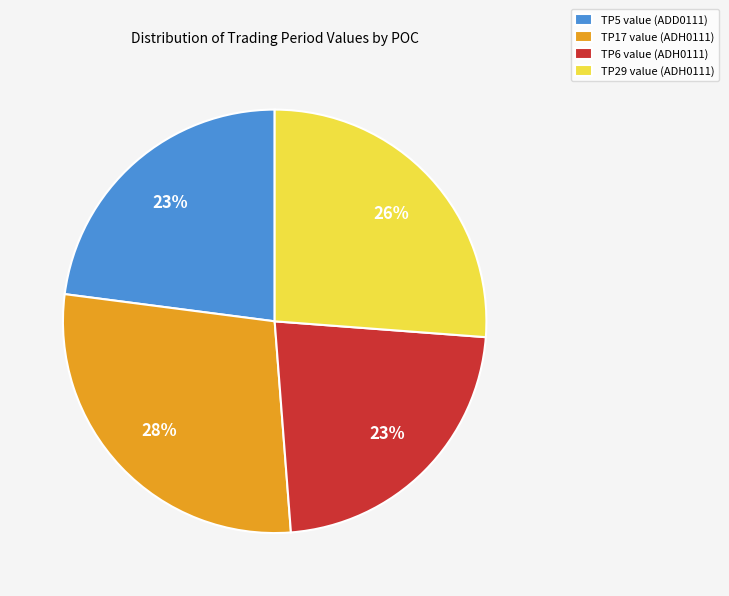

Is the sum of TP29 value (ADH0111) and TP17 value (ADH0111) greater than half?

Yes